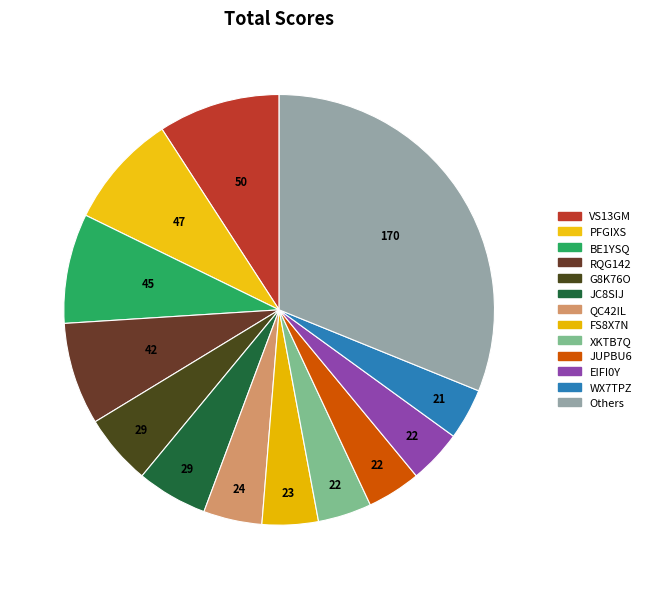

To the nearest percent, what percentage of the pie is PFGIXS?

9%